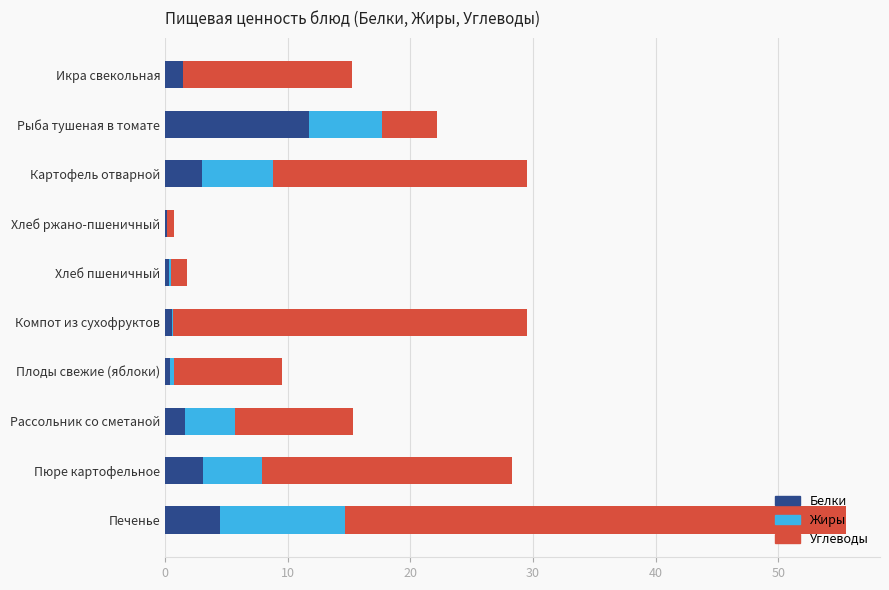

What is the highest value of the Белки series?

11.7